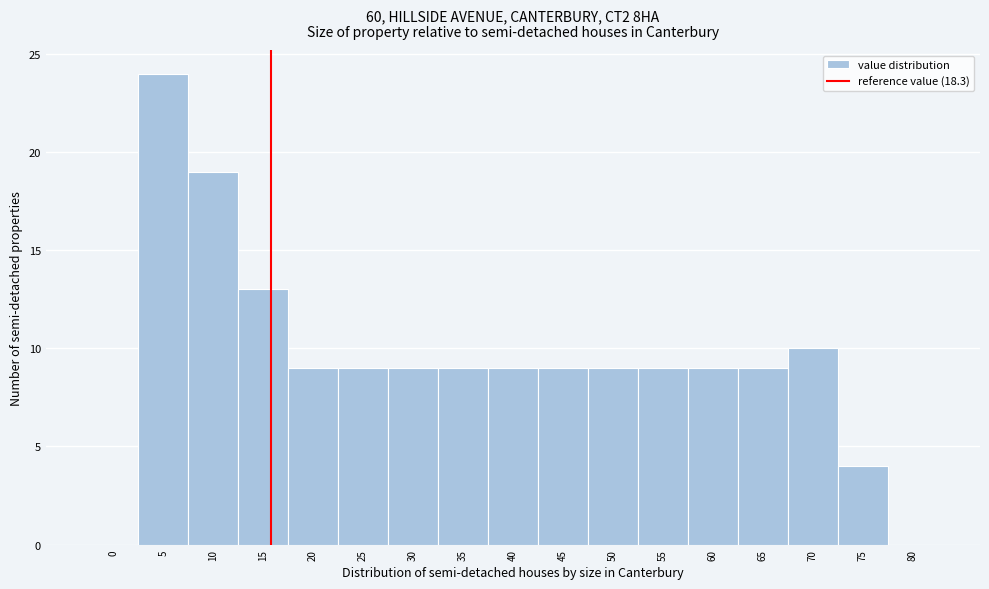

Reading left to right, extract all data points from this chart.

0=0	5=24	10=19	15=13	20=9	25=9	30=9	35=9	40=9	45=9	50=9	55=9	60=9	65=9	70=10	75=4	80=0